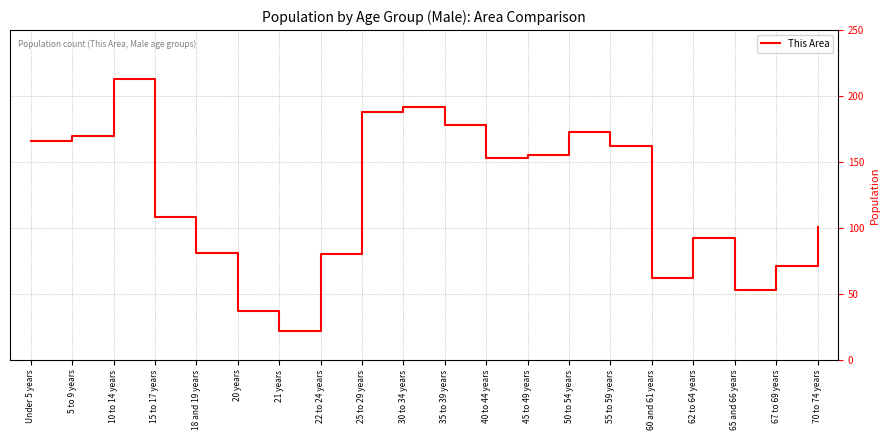

Reading left to right, what are all the values shown in this chart?

Under 5 years=166	5 to 9 years=170	10 to 14 years=213	15 to 17 years=108	18 and 19 years=81	20 years=37	21 years=22	22 to 24 years=80	25 to 29 years=188	30 to 34 years=192	35 to 39 years=178	40 to 44 years=153	45 to 49 years=155	50 to 54 years=173	55 to 59 years=162	60 and 61 years=62	62 to 64 years=92	65 and 66 years=53	67 to 69 years=71	70 to 74 years=101